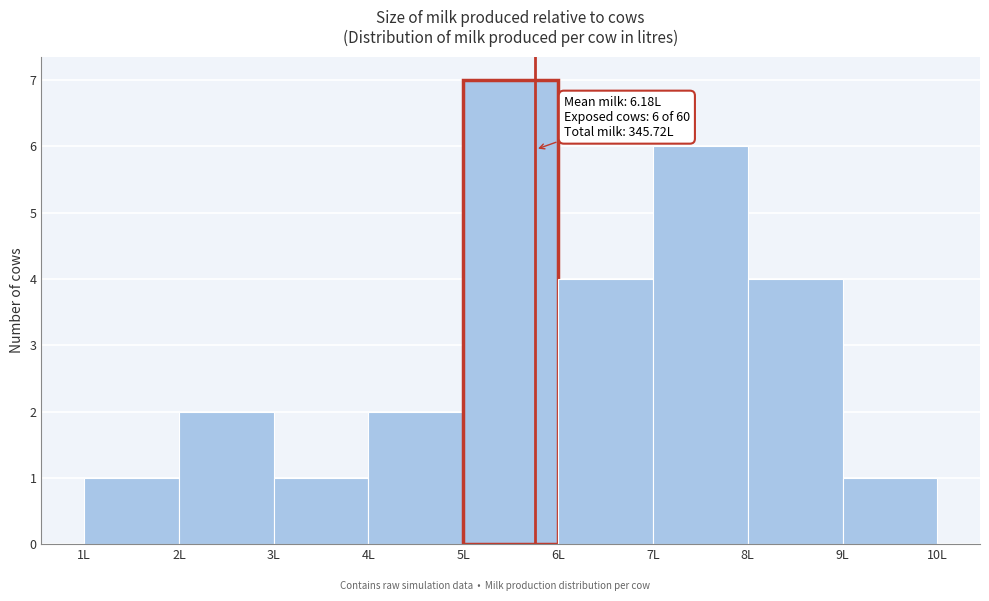

Which range on the x-axis has the tallest bar?

5 to 6